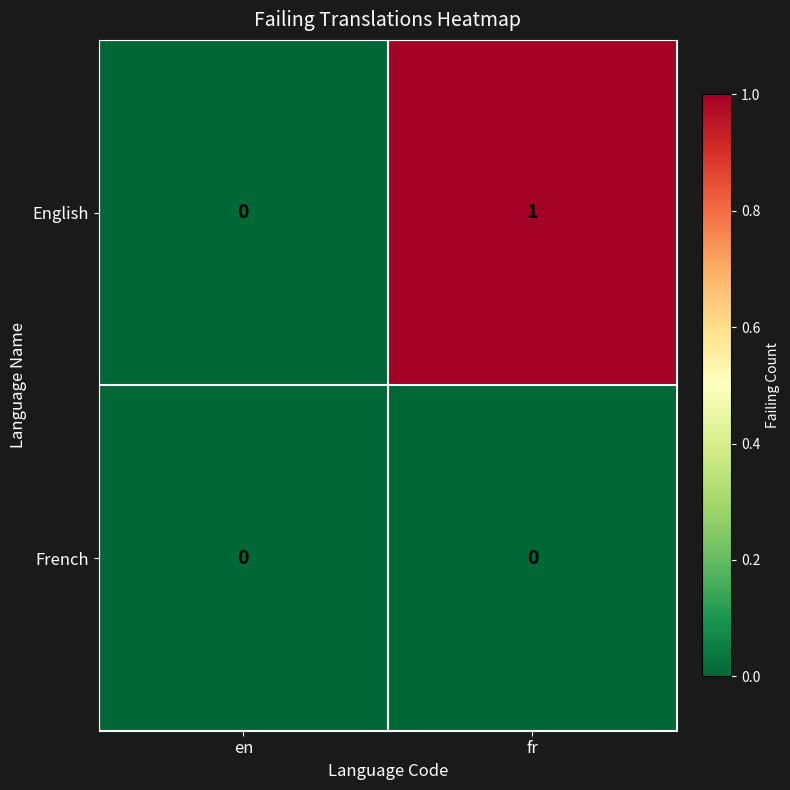

The French series shows 0 at fr. True or false?

True